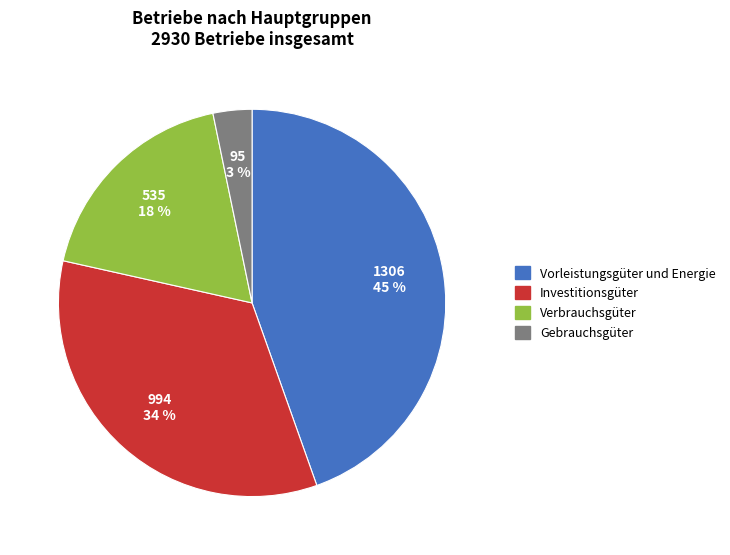

To the nearest percent, what is the difference between the Verbrauchsgüter and Investitionsgüter slice percentages?

16%